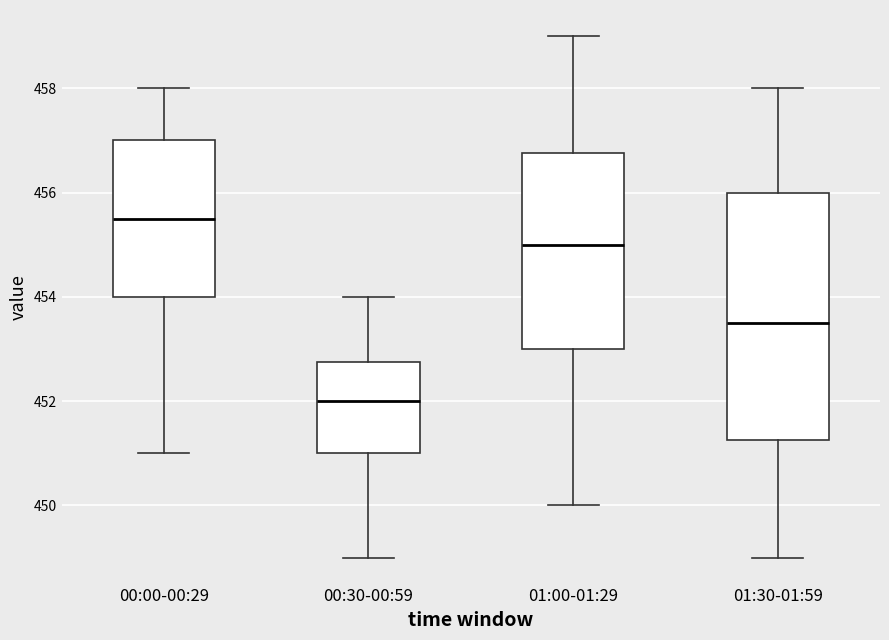

Reading left to right, read every box against the y-axis: the position of its median line, the range the box covers, and the ends of its whiskers. The values are not printed on the chart, so give them approximately, as read against the axis.

00:00-00:29: median 455.6, box 454.0 to 457.0, whiskers 451.0 to 458.0
00:30-00:59: median 452.0, box 451.0 to 452.8, whiskers 449.0 to 454.0
01:00-01:29: median 455.0, box 453.0 to 456.8, whiskers 450.0 to 459.0
01:30-01:59: median 453.6, box 451.2 to 456.0, whiskers 449.0 to 458.0